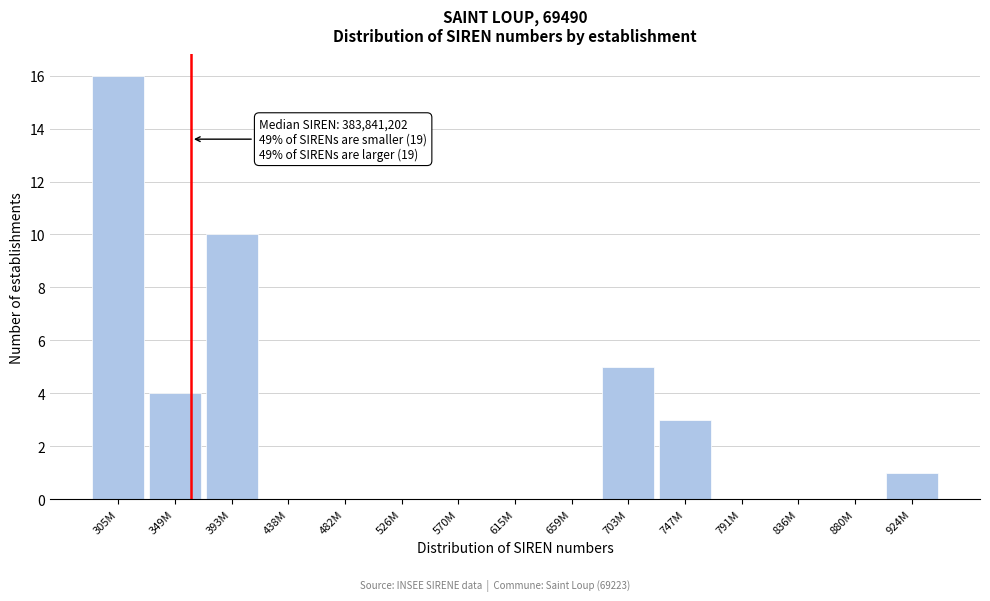

Reading left to right, list all the values displayed in this chart.

305M=16	349M=4	393M=10	438M=0	482M=0	526M=0	570M=0	615M=0	659M=0	703M=5	747M=3	791M=0	836M=0	880M=0	924M=1